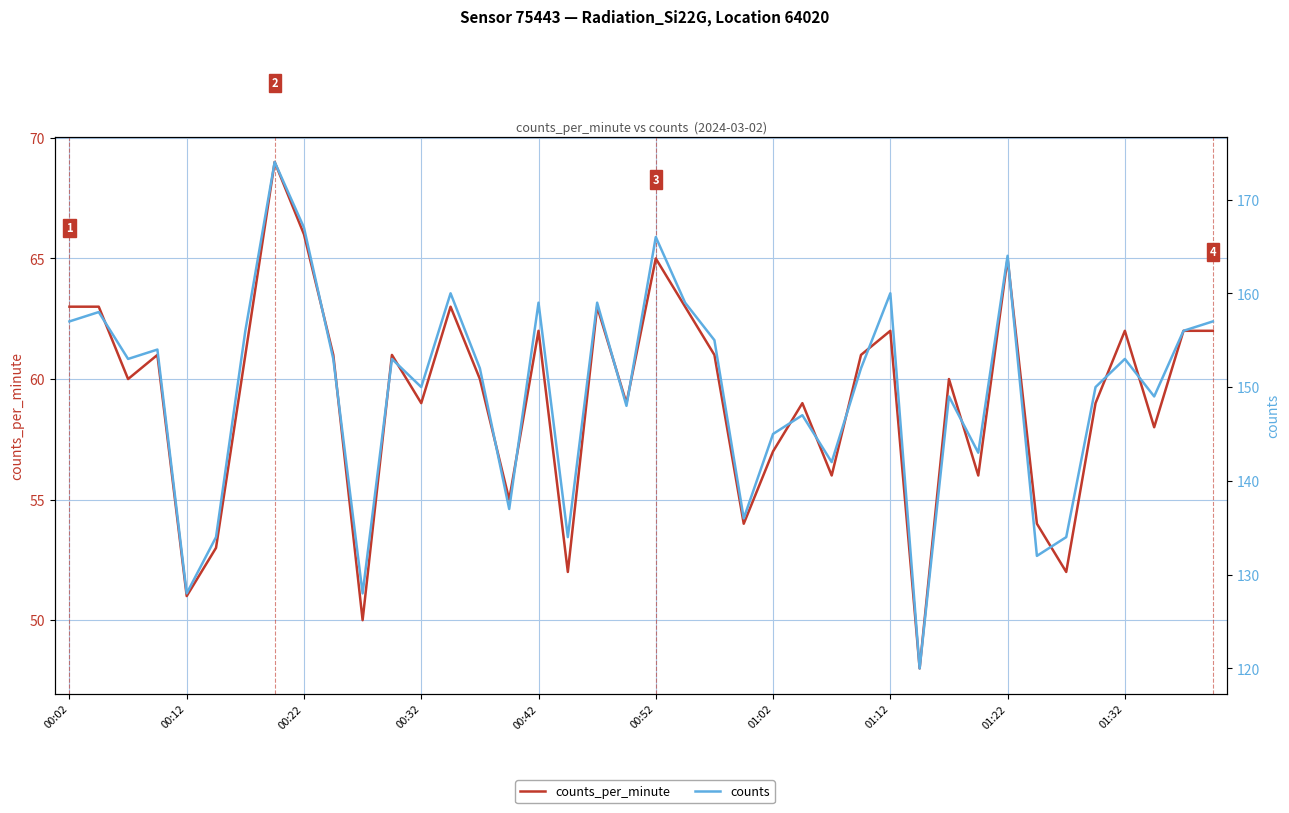

What is the difference between the counts values at 20 and 33?

34